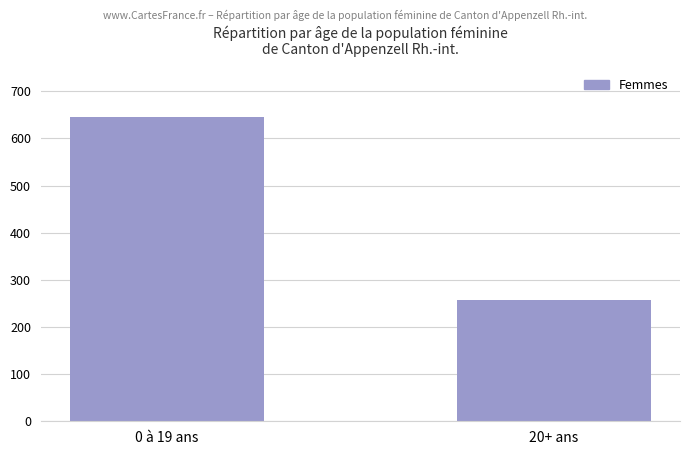

At which category does the chart reach its peak across all series?

0 à 19 ans